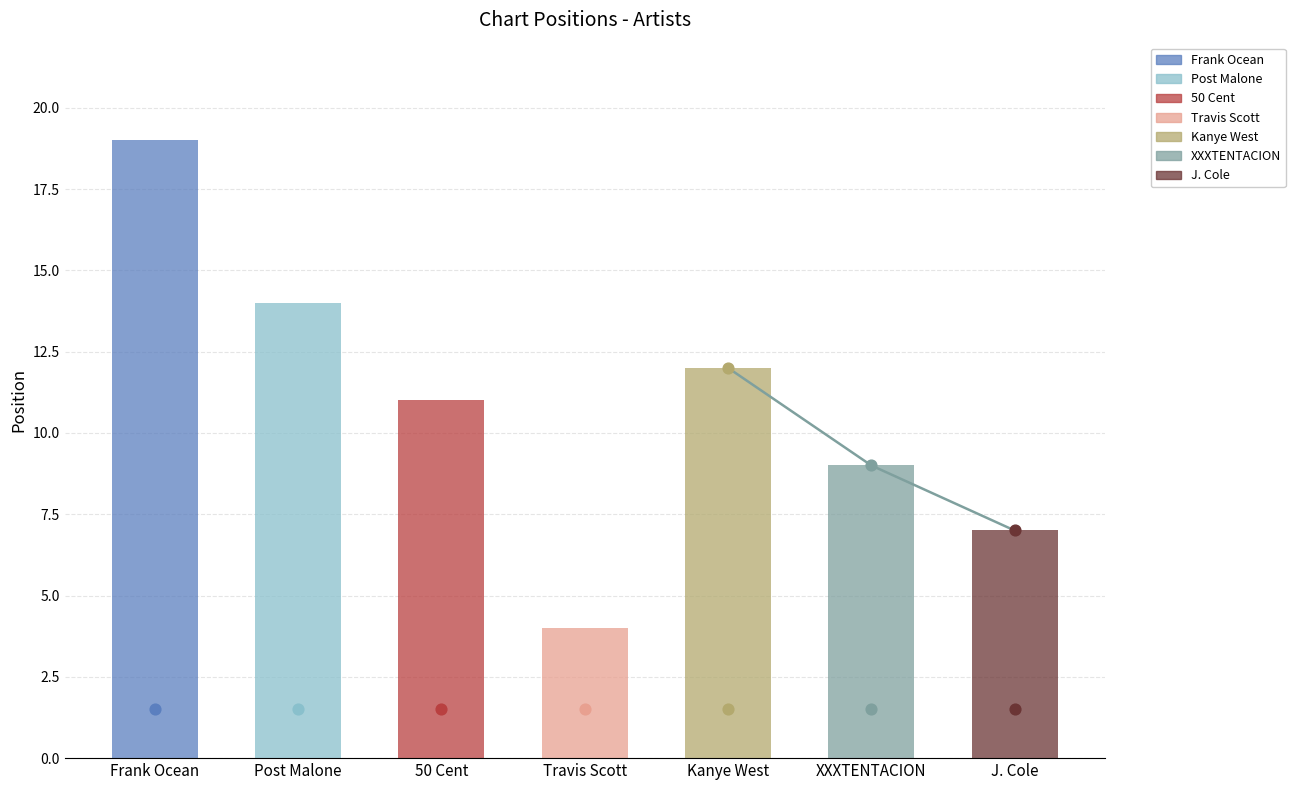

What is the change in value from Travis Scott to Post Malone?

+10